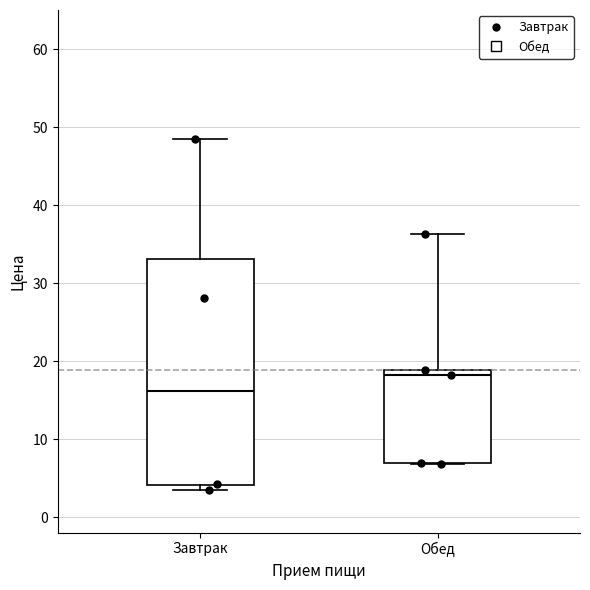

Which box has the lowest median line?

Завтрак